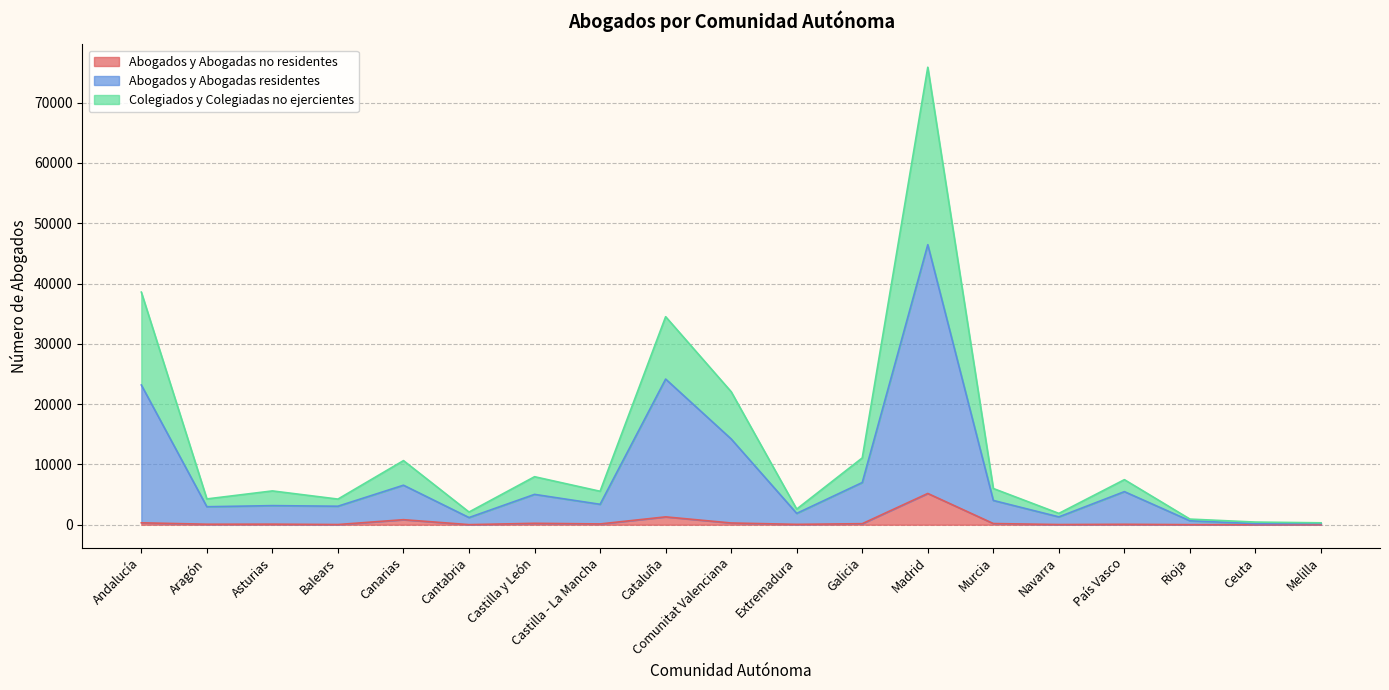

What position from the left is Navarra?

15